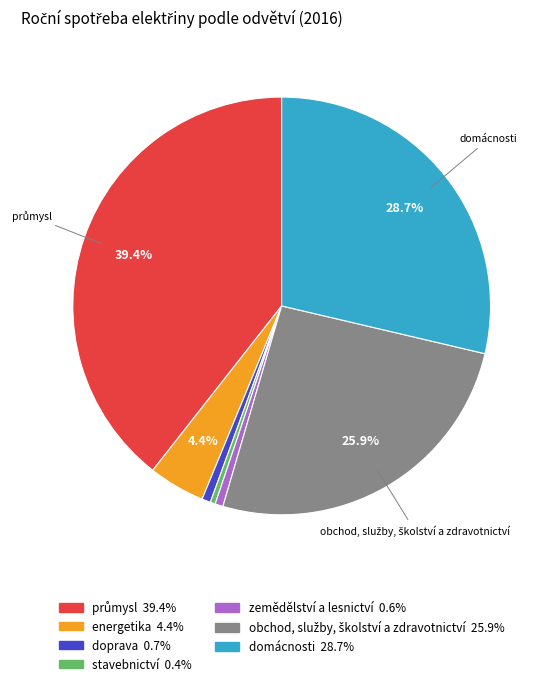

Combined, do energetika and zemědělství a lesnictví account for over 50%?

No